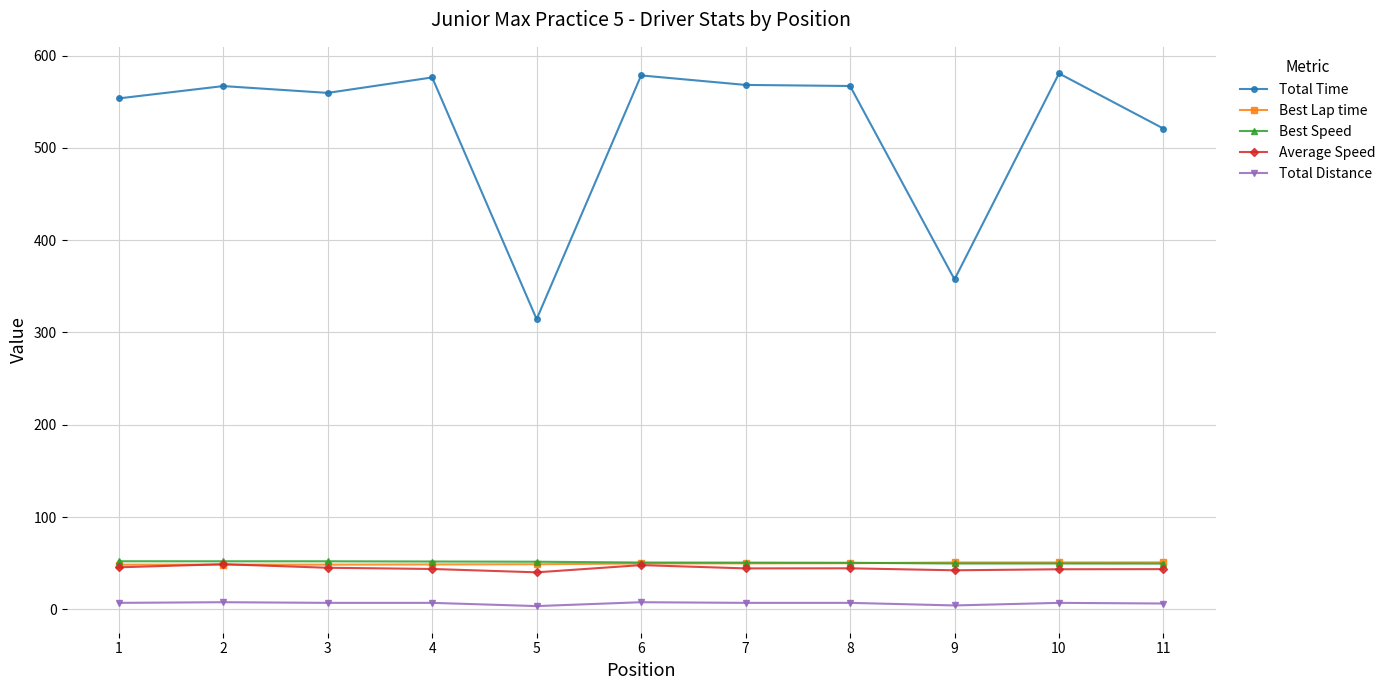

What is the total value across all series at 7?

720.0